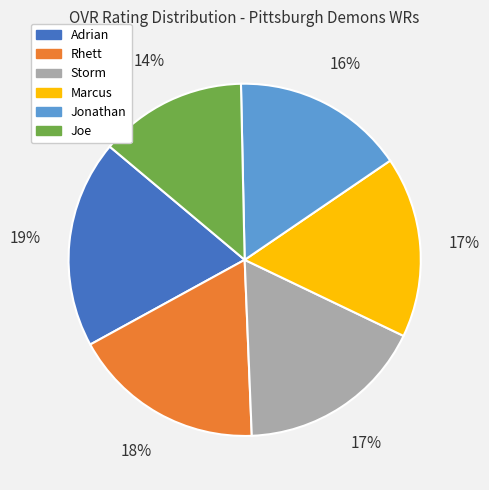

Is the sum of Adrian and Joe greater than half?

No